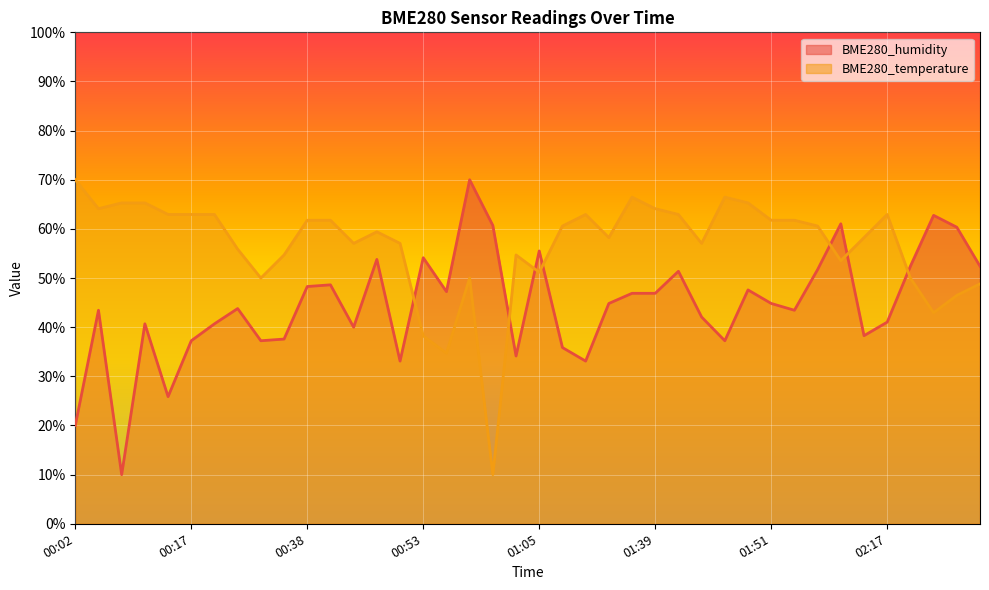

Between 00:35 and 01:00, which is larger?

01:00